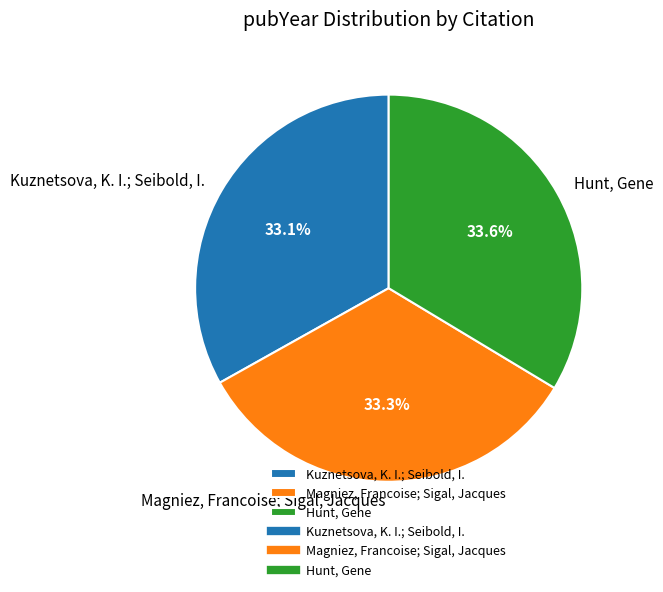

Count the number of slices in the pie.

3